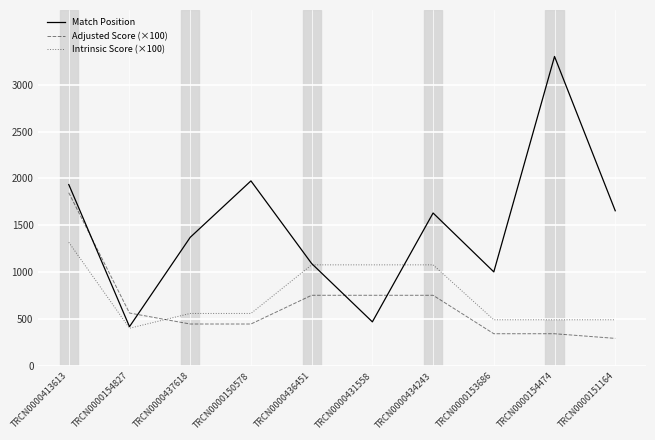

True or false: Intrinsic Score (×100) and Adjusted Score (×100) cross at least once.

True